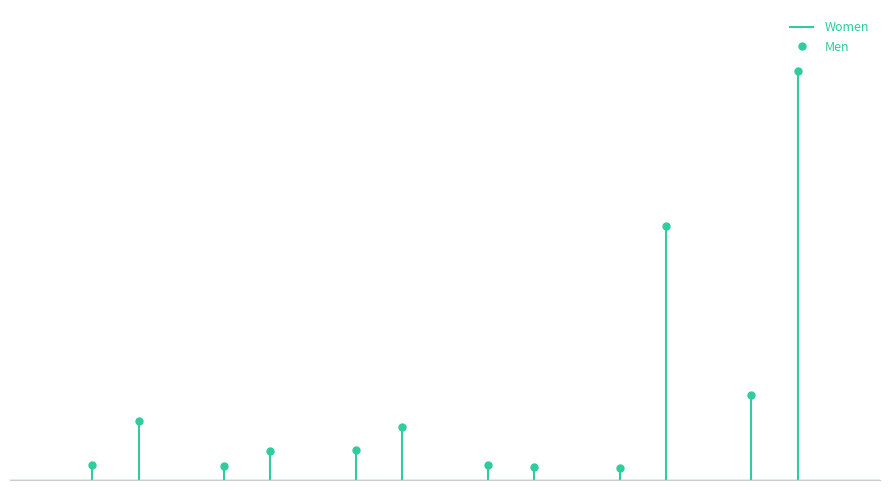

Is it true that Women equals 1405 at Professionals?

True